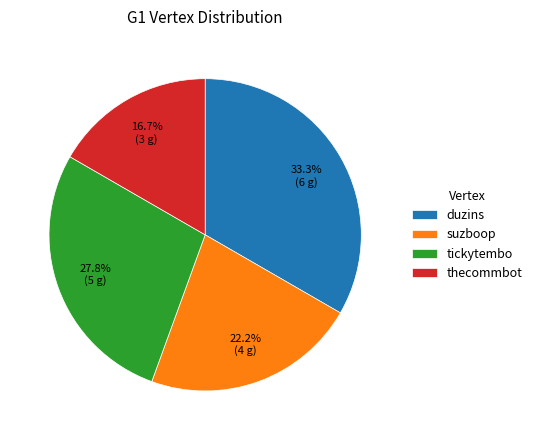

What portion of the pie excludes duzins?

66.7%